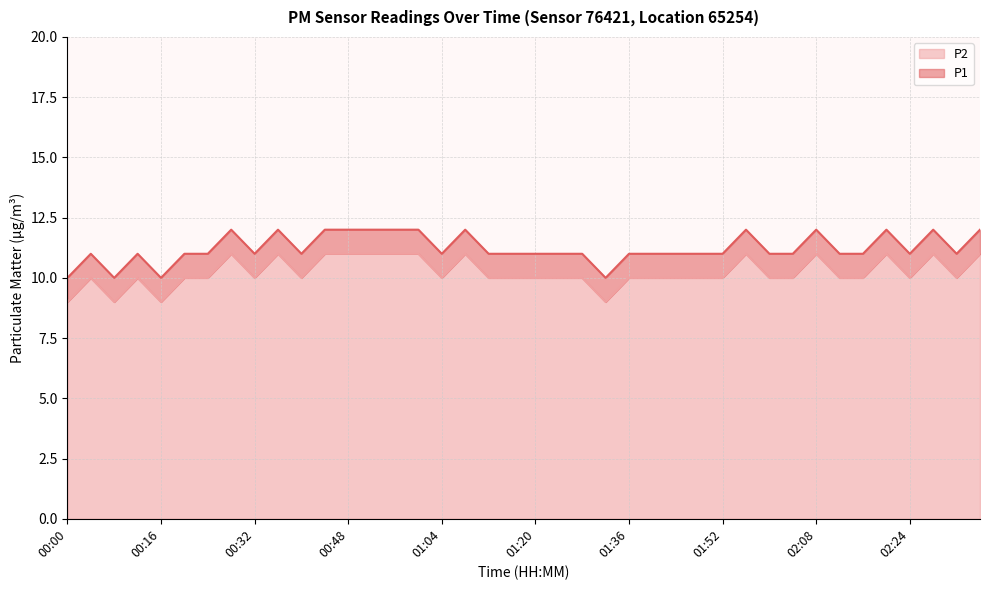

Count the P1 values in the range 11 to 12.

36